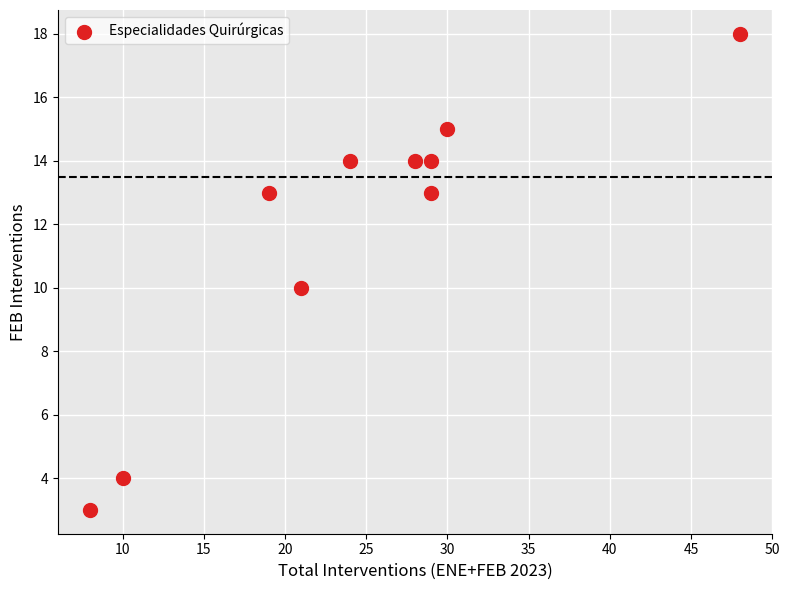

What is the range of X values (max minus min)?

40